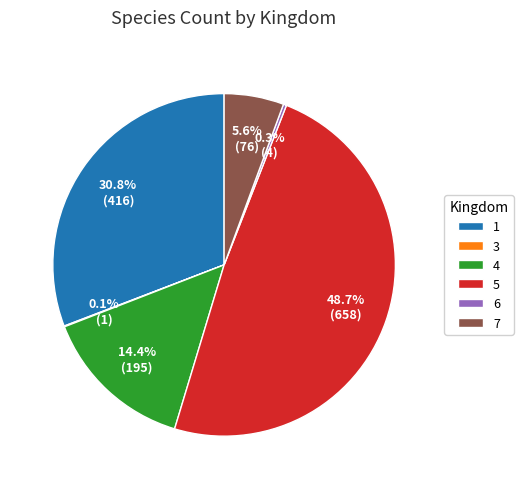

Which has a higher value, 1 or 4?

1